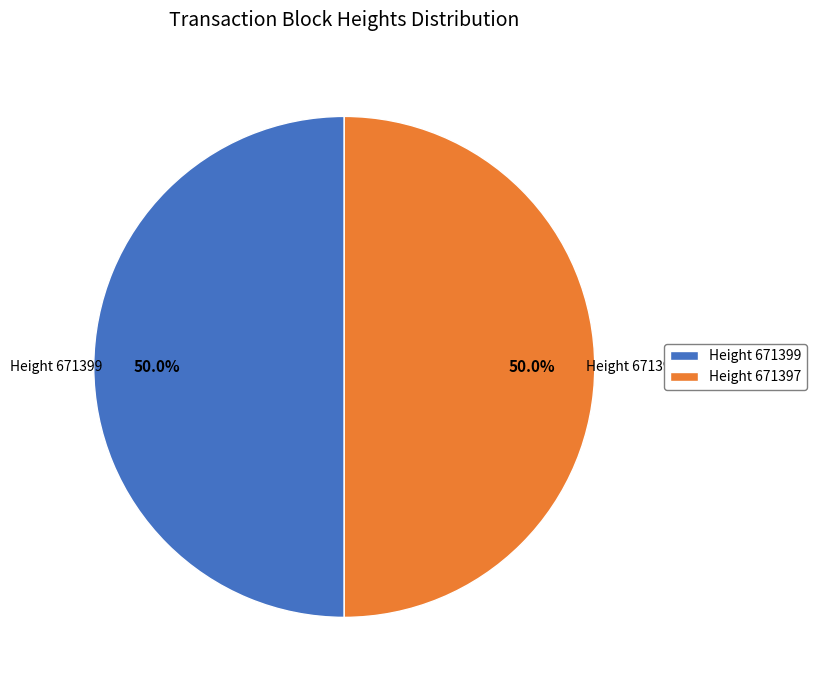

Combined, what portion of the pie is Height 671397 and Height 671399?

100.0%